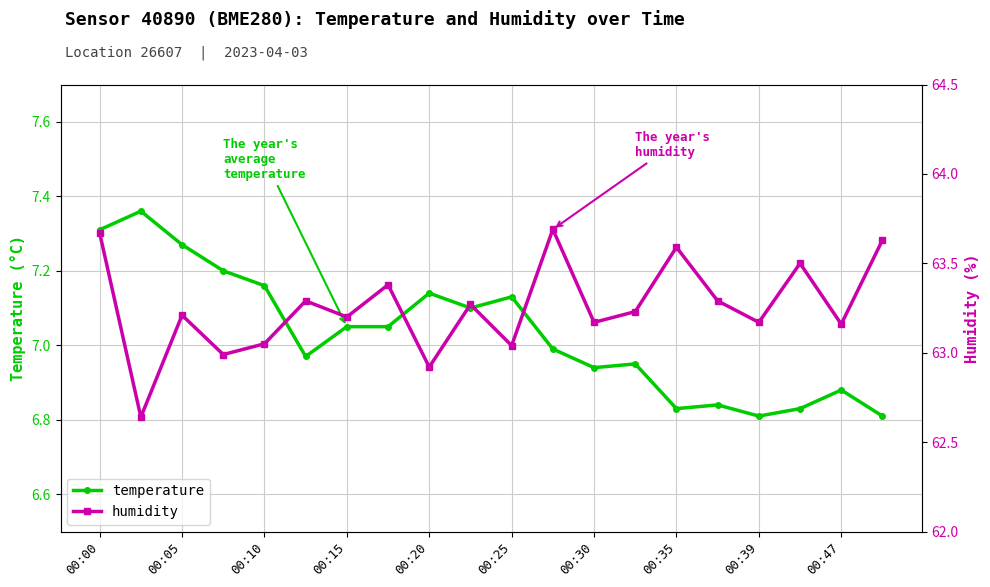

True or false: temperature and humidity cross at least once.

False